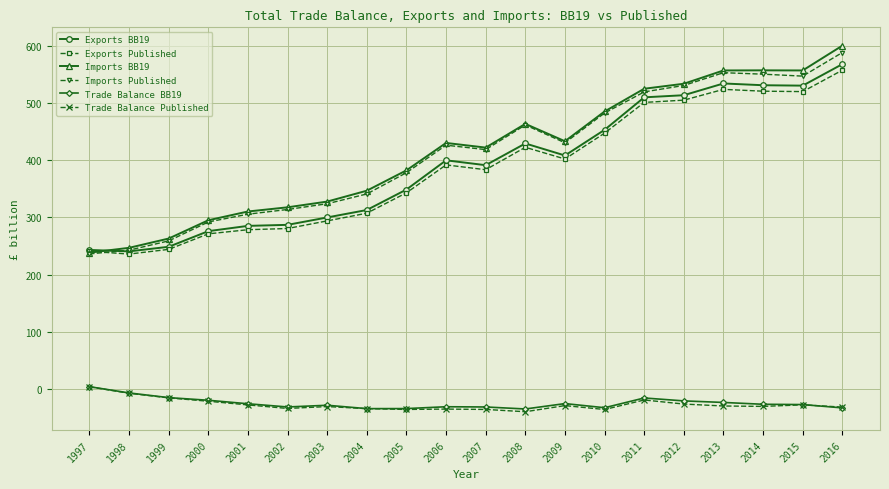

Between 2004 and 2014, which series saw the biggest shift?

Exports BB19